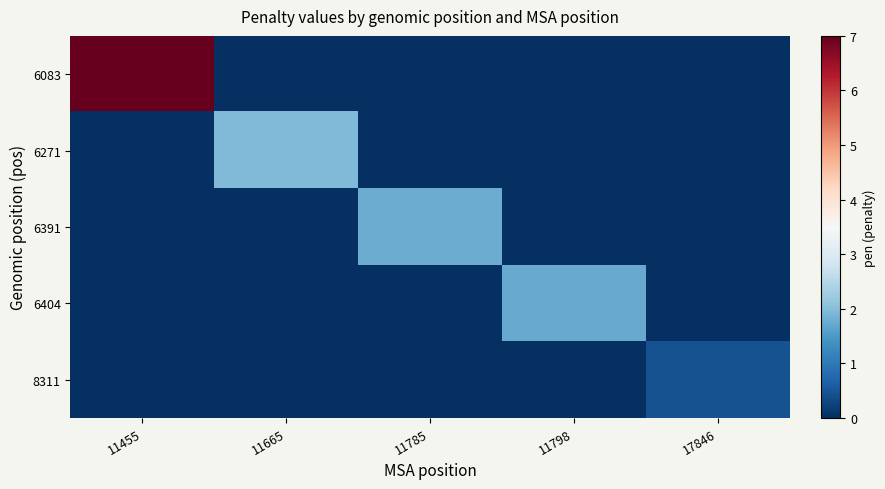

At which category is the sum across all series the highest?

11455